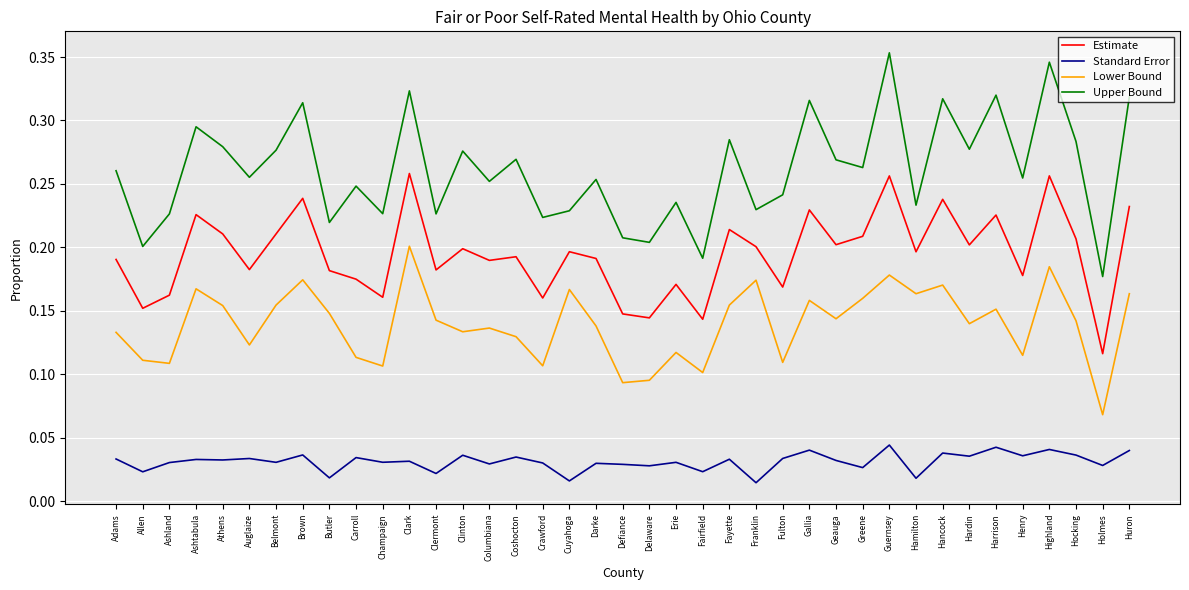

The Estimate series shows 0.1 at Crawford. True or false?

False